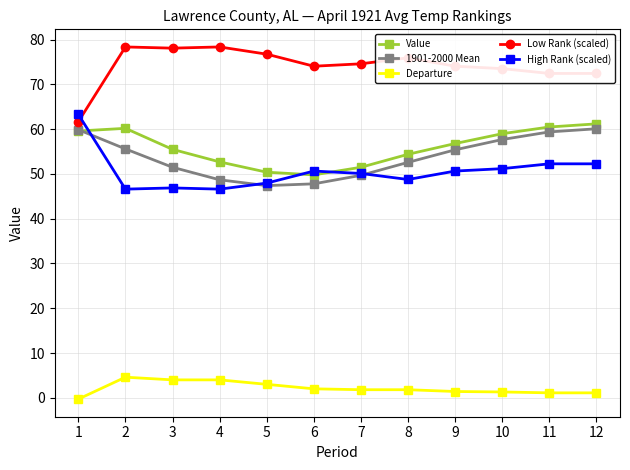

Count the number of data series in this chart.

5